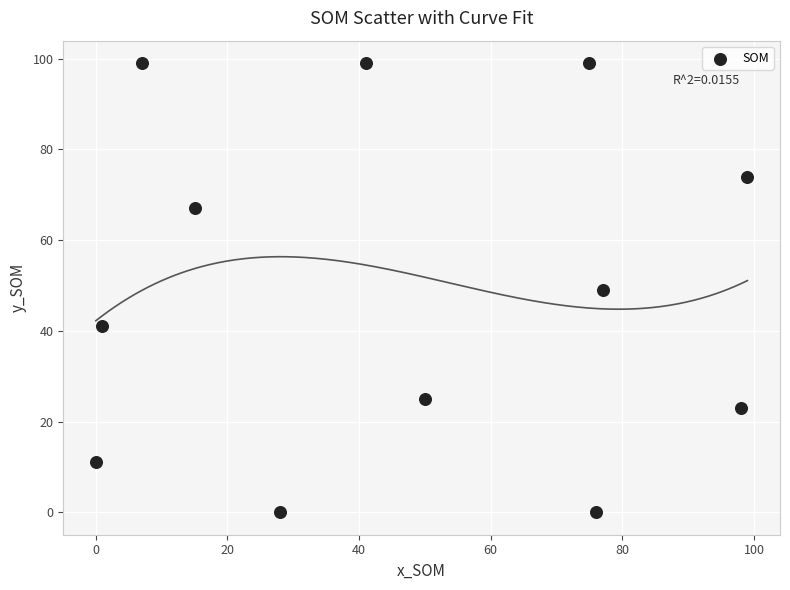

What is the range of X values (max minus min)?

99